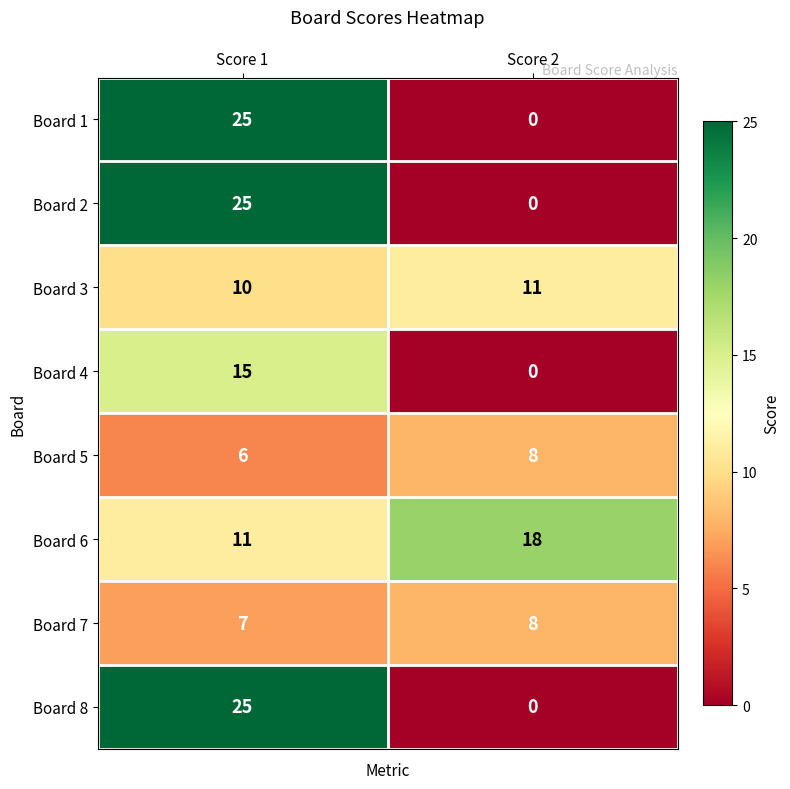

Count the number of data series in this chart.

8